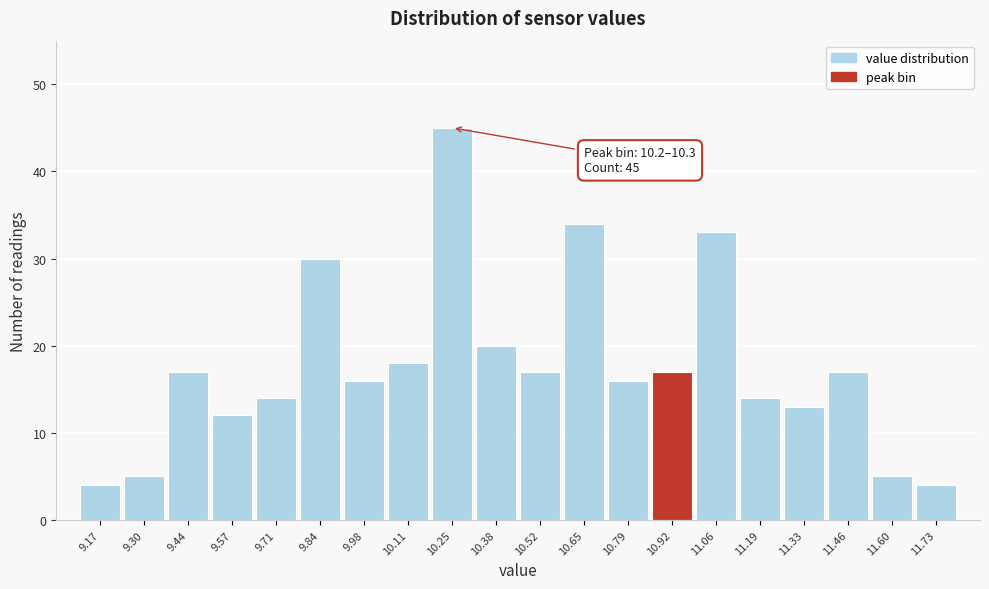

Which range on the x-axis has the tallest bar?

10.180 to 10.315